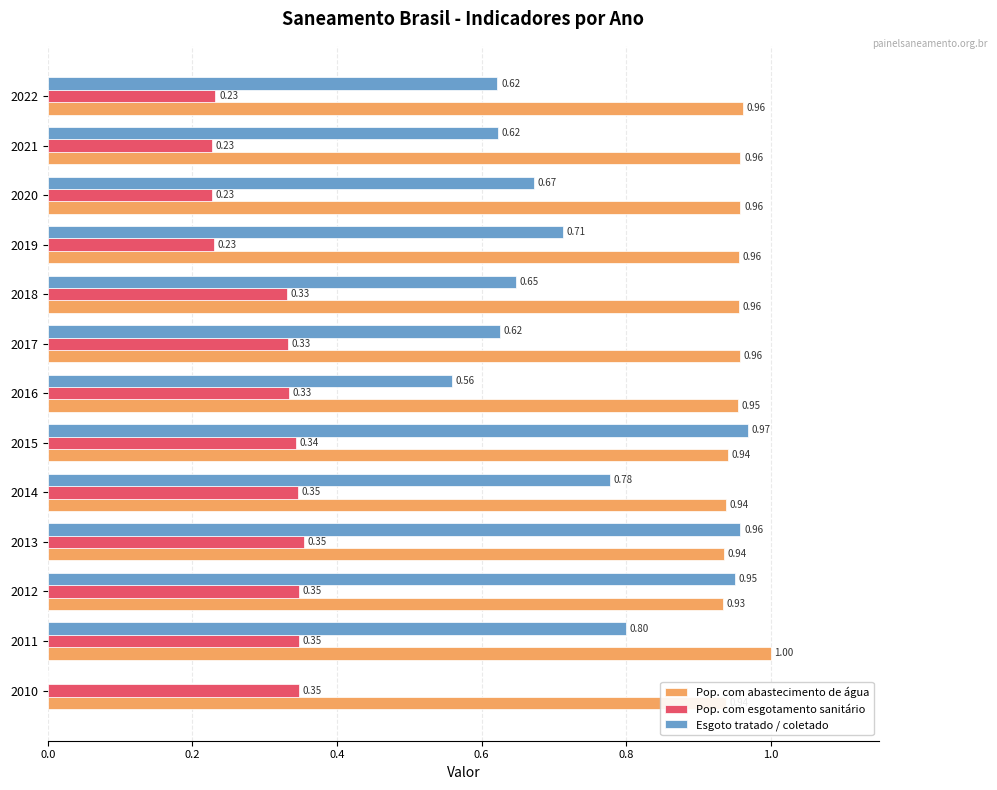

What is the total value across all series at 2018?

1.9